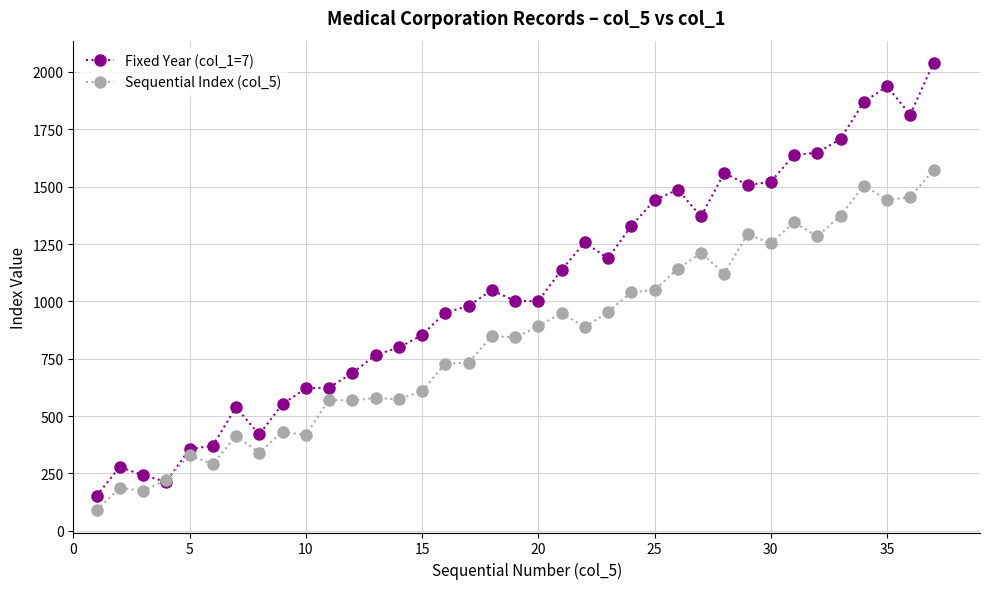

What is the highest value of the Sequential Index (col_5) series?

1574